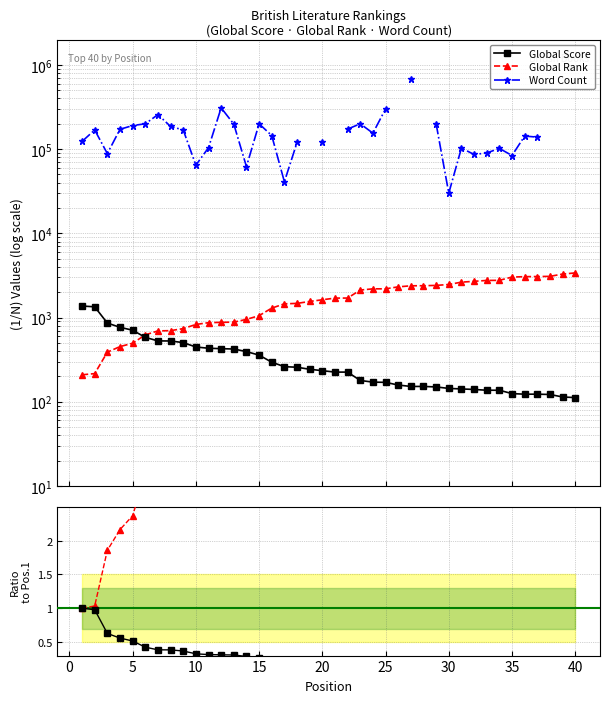

True or false: Rank ratio has a value of 16.8 at 25.

False